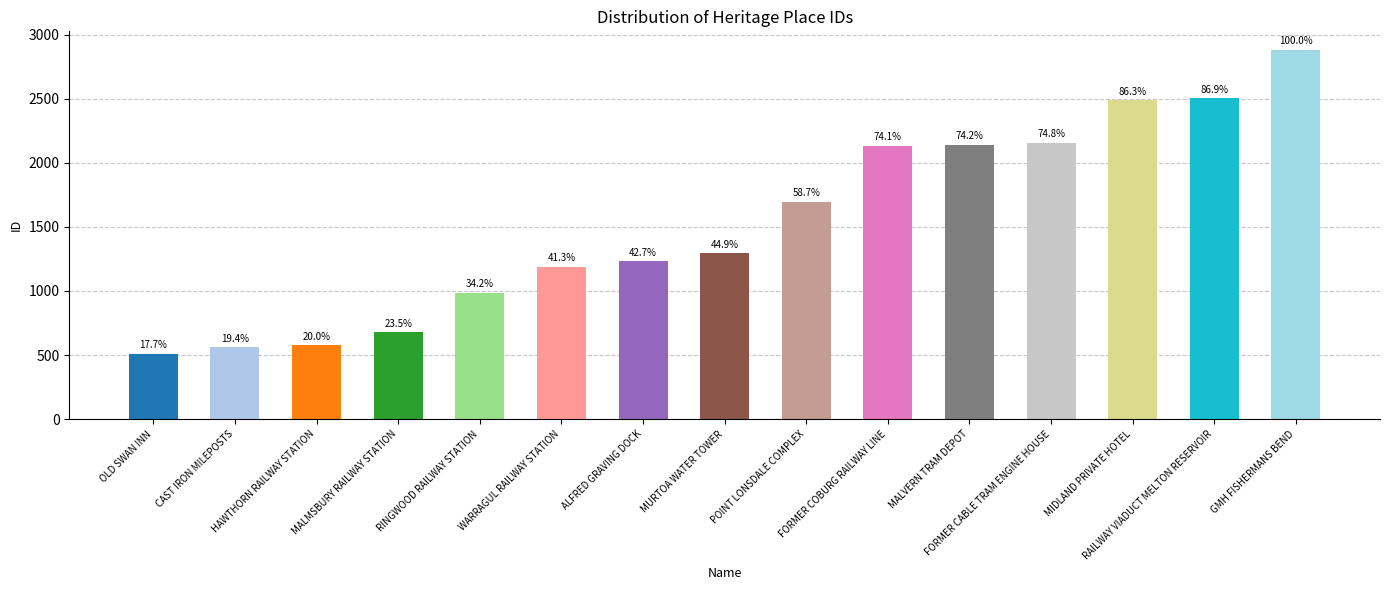

At which category does the chart reach its peak across all series?

GMH FISHERMANS BEND